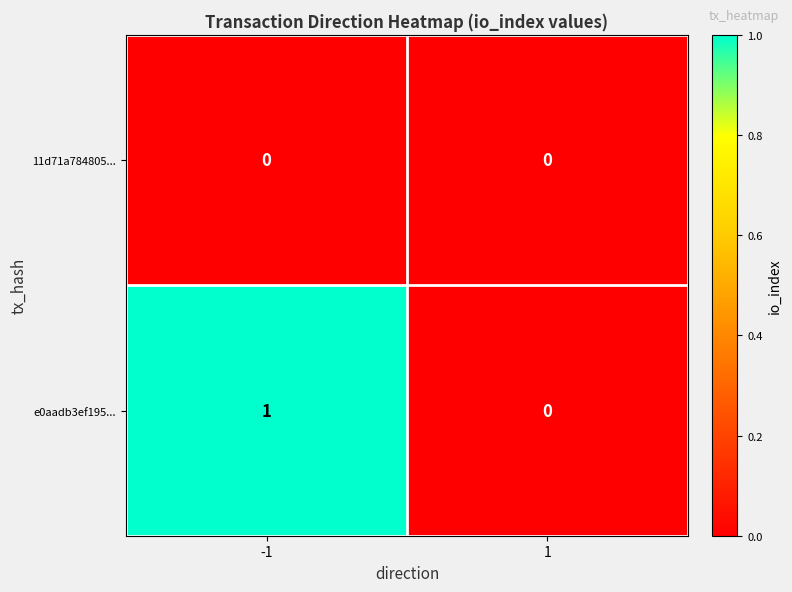

At -1, list the series in order from largest to smallest.

e0aadb3ef195..., 11d71a784805...